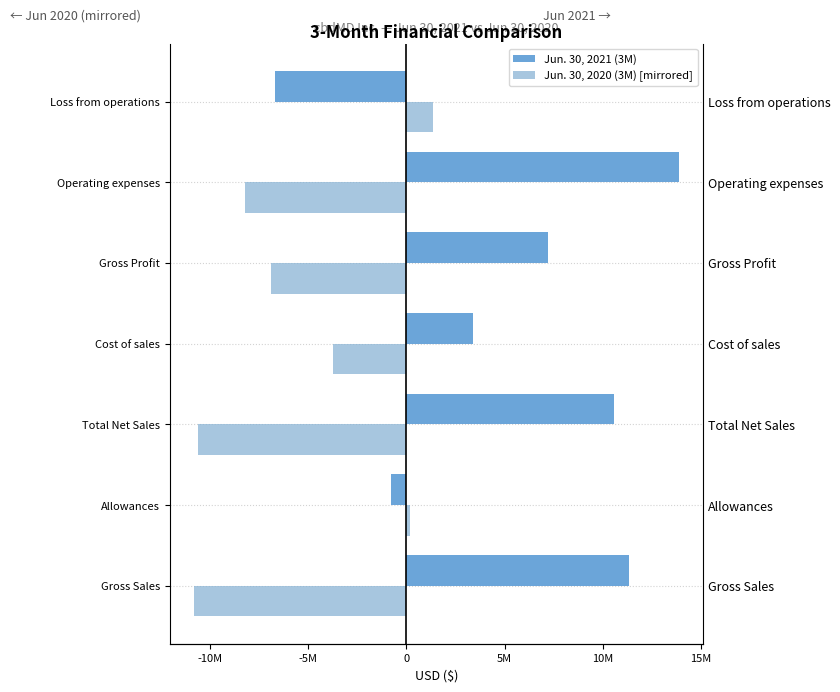

The Jun. 30, 2020 (3M) [mirrored] series shows -2468825 at Cost of sales. True or false?

False